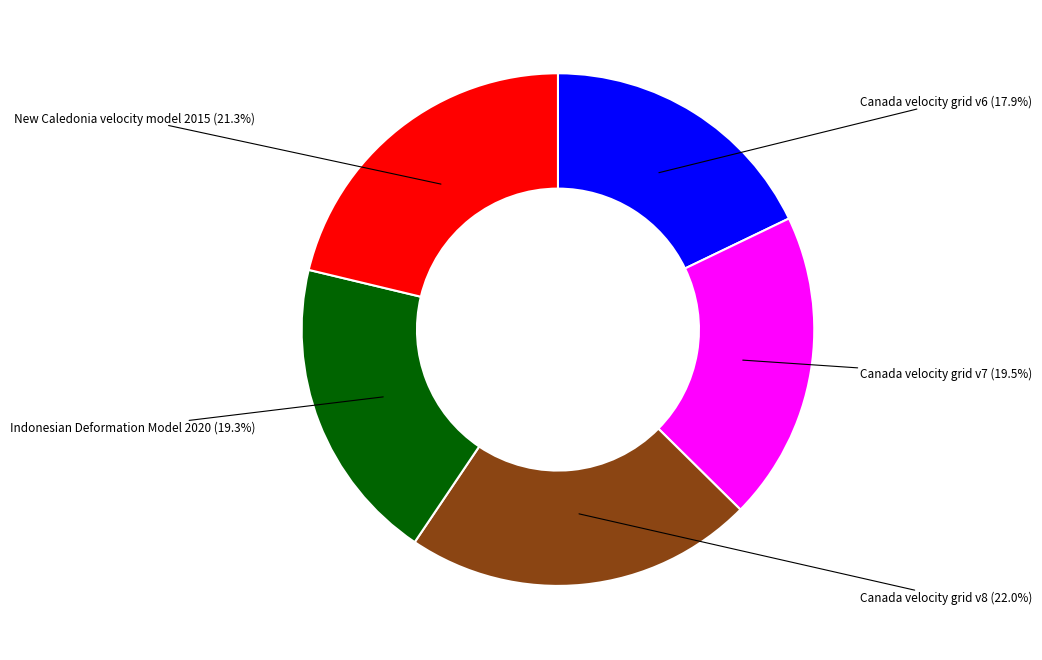

What percentage do Canada velocity grid v6 and Canada velocity grid v7 together represent?

37.4%